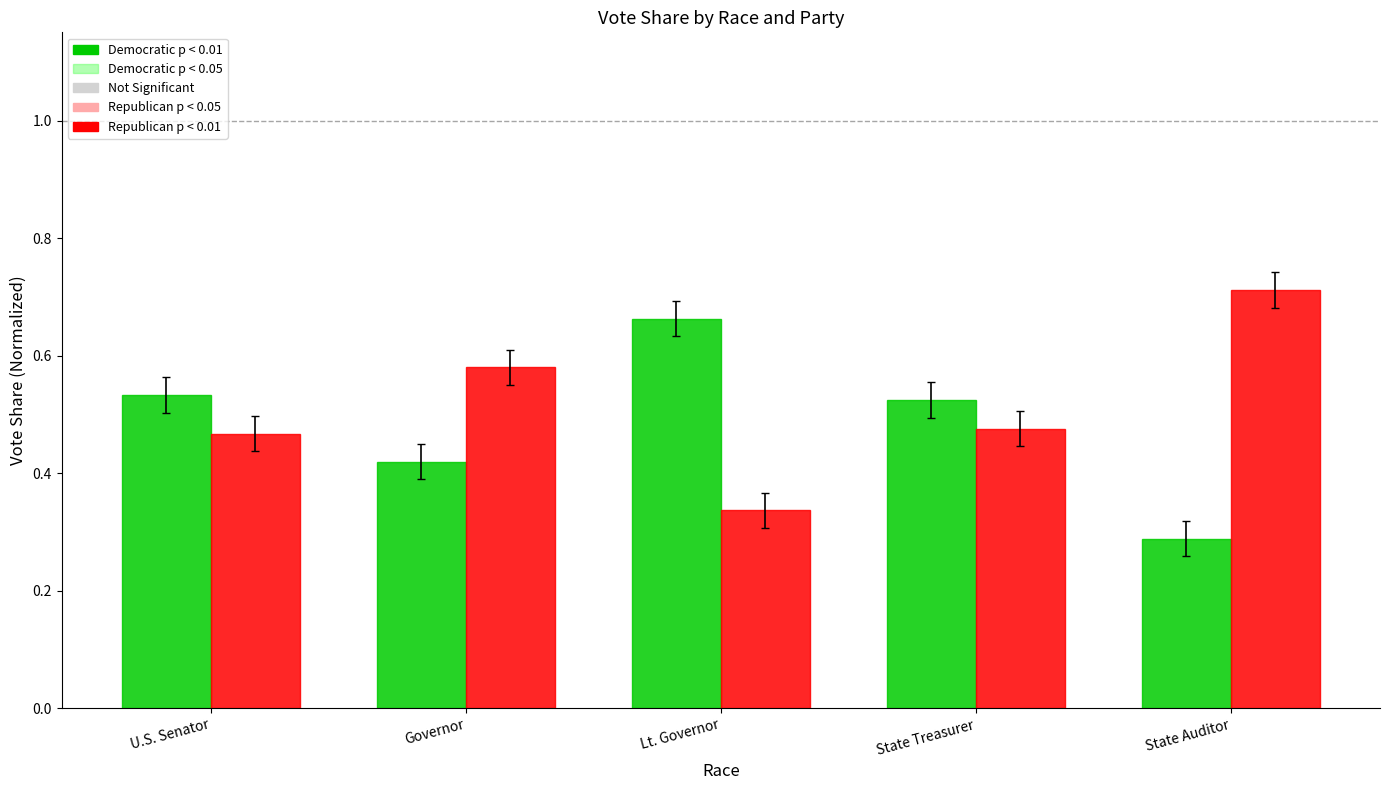

At which category does the chart reach its peak across all series?

State Auditor